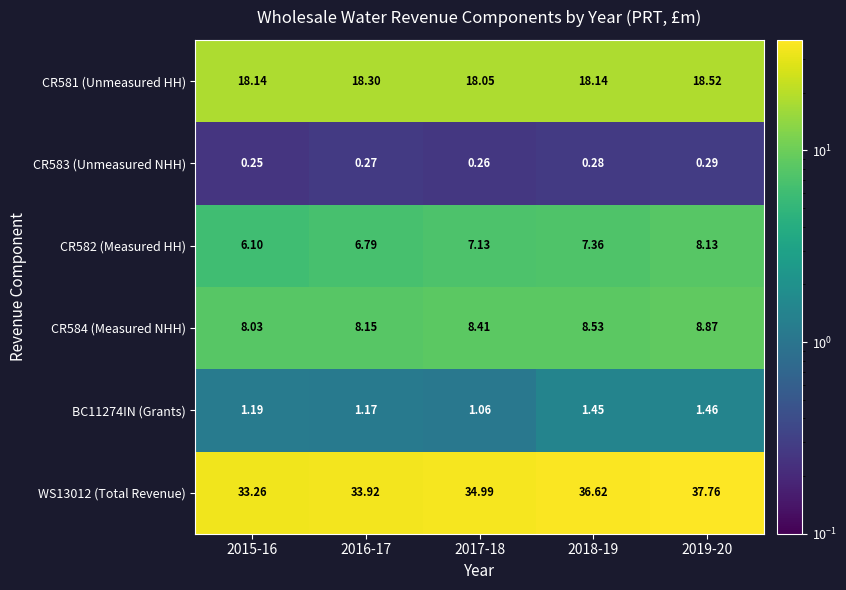

Rank the series at 2015-16 from highest to lowest value.

WS13012 (Total Revenue), CR581 (Unmeasured HH), CR584 (Measured NHH), CR582 (Measured HH), BC11274IN (Grants), CR583 (Unmeasured NHH)